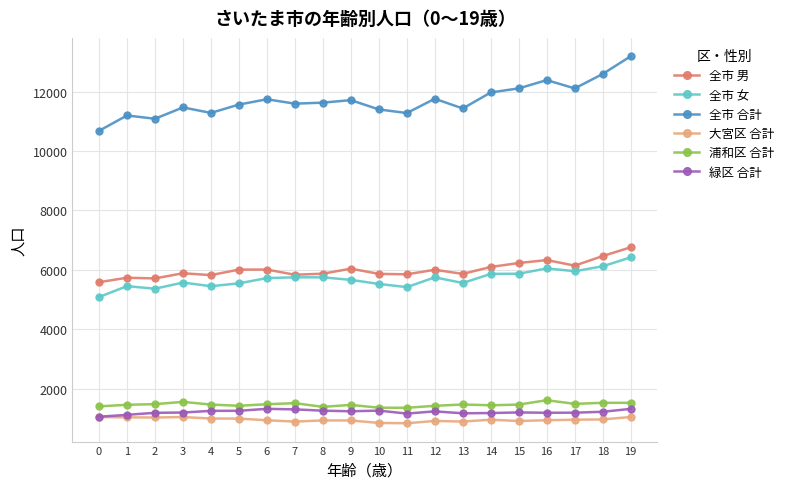

What is the value of the 全市 女 point at the 19th from the left?

6123